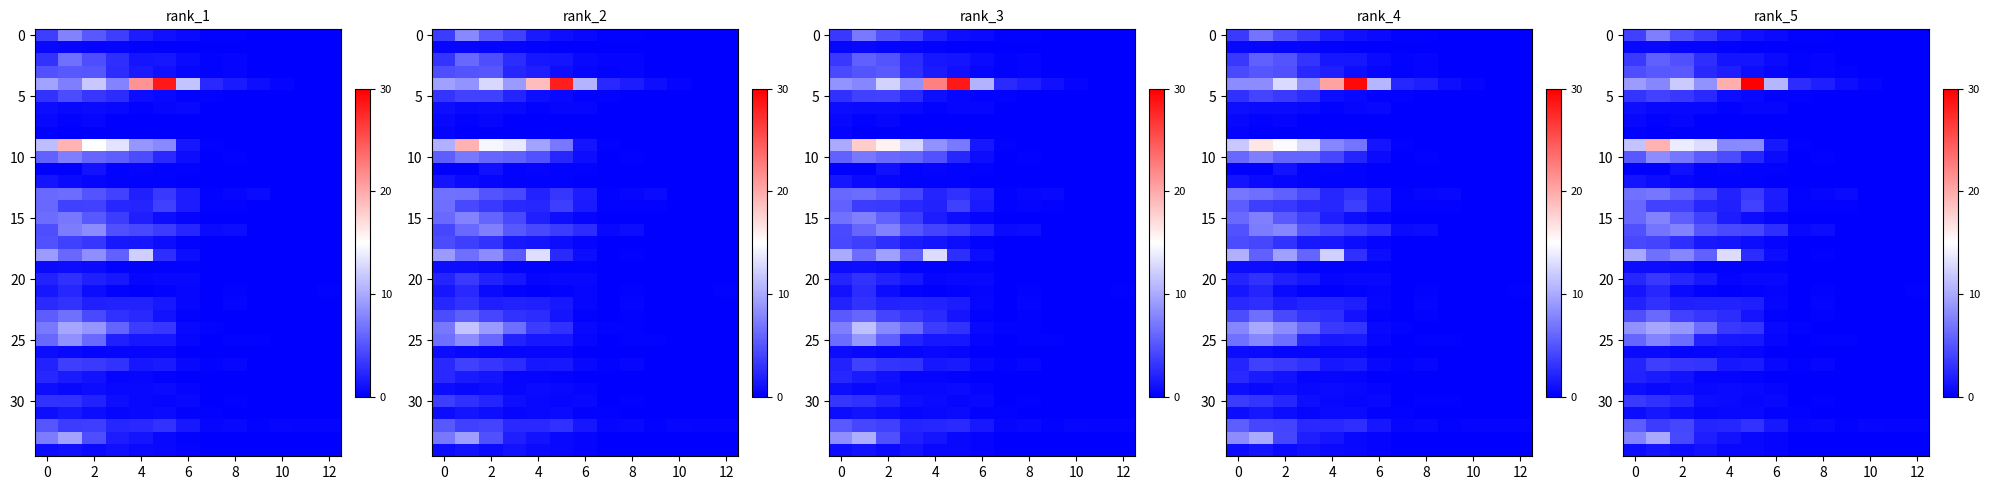

Which series changed the most between 10 and 11?

row_4